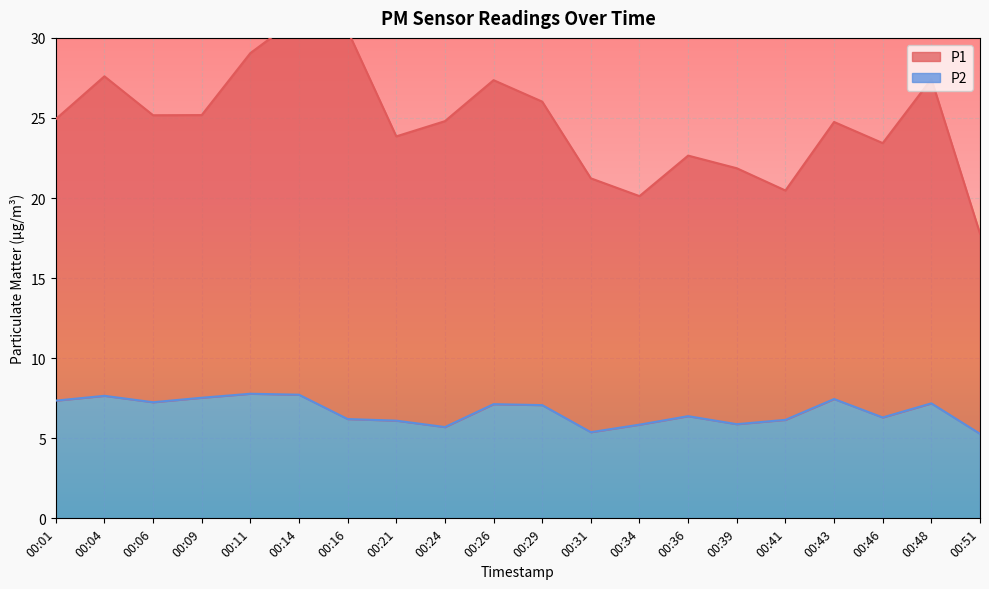

Where is the first local minimum for P1?

00:06